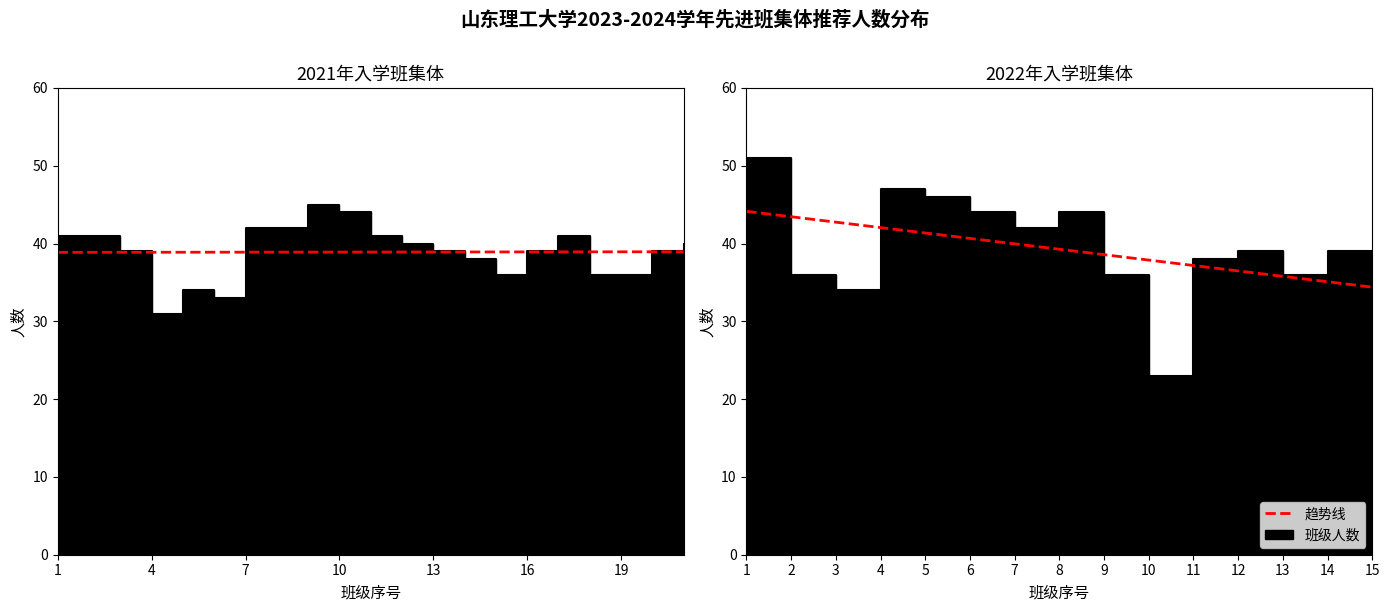

Approximately how many times larger is the value at 13 compared to 8?

0.9